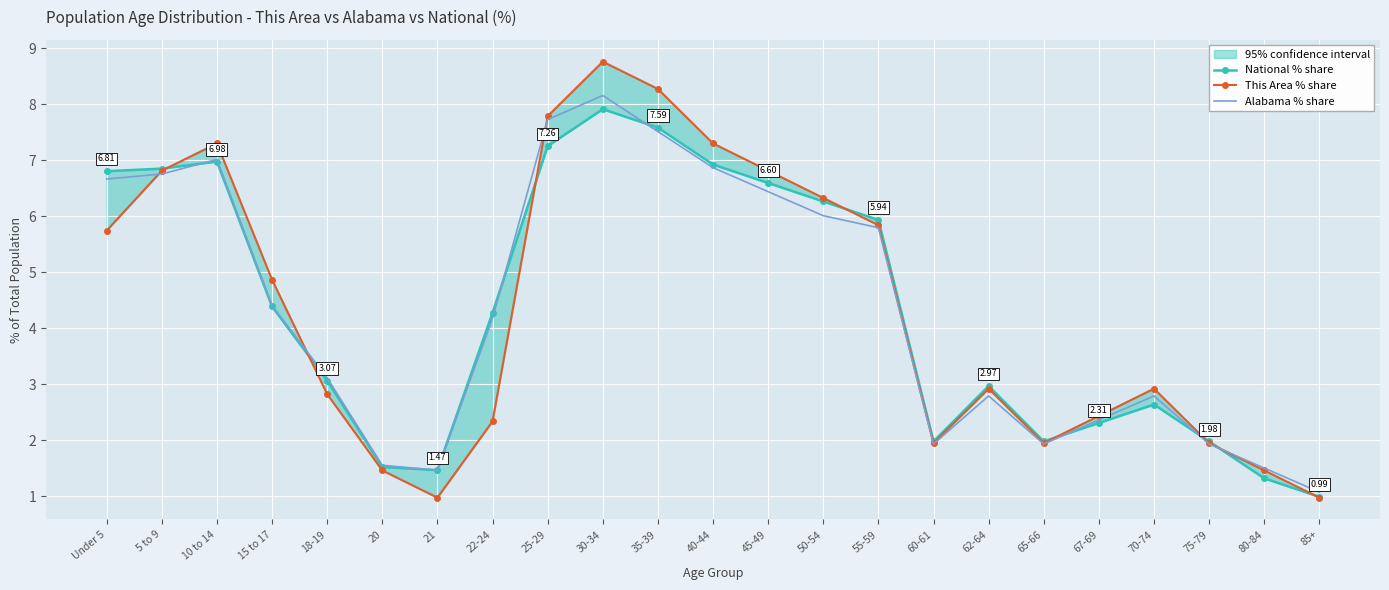

True or false: Alabama % share and National % share intersect in this chart.

True